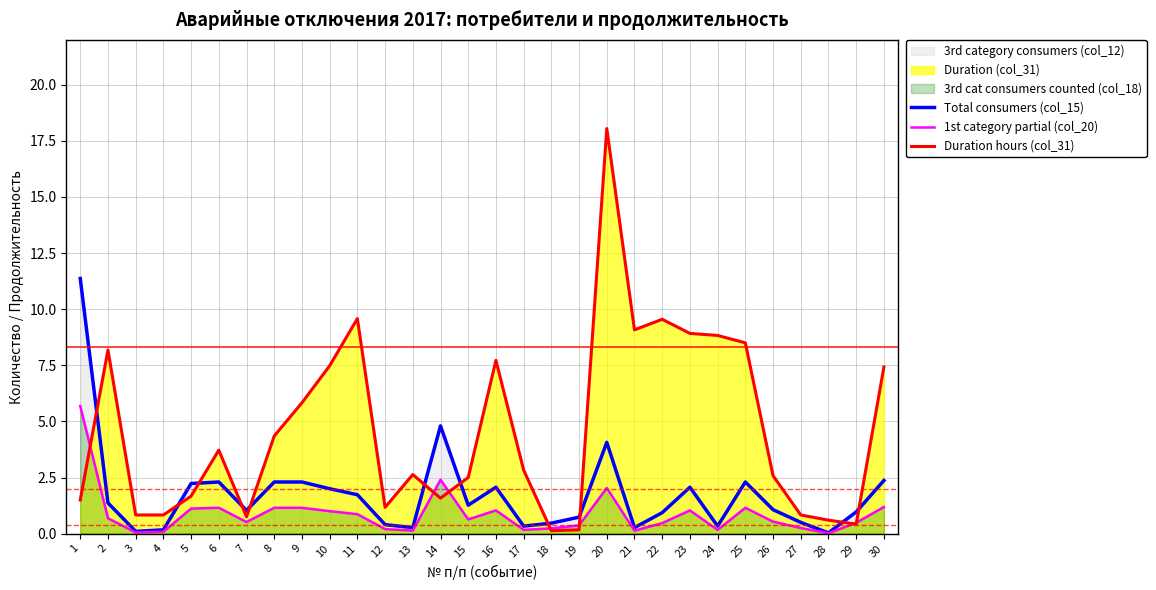

After their last crossing, which series has the higher values: 1st category partial (col_20) or Duration hours (col_31)?

Duration hours (col_31)